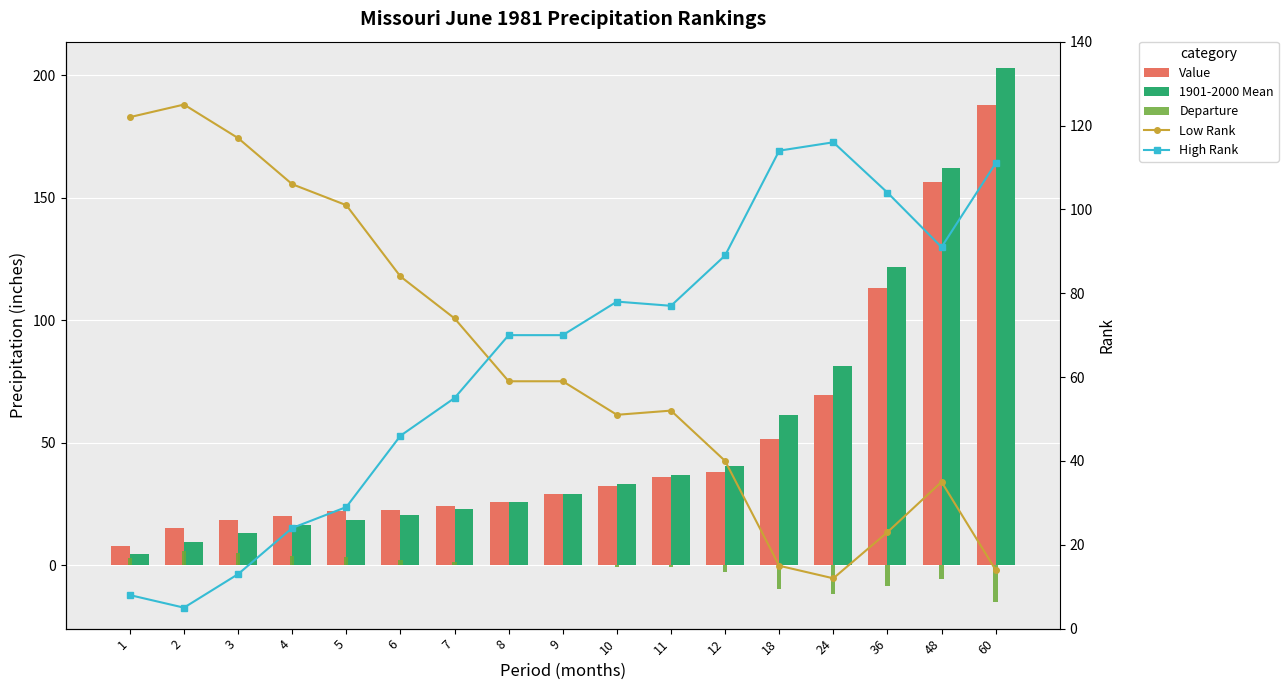

What is the difference between the highest and lowest values at 7?

72.6